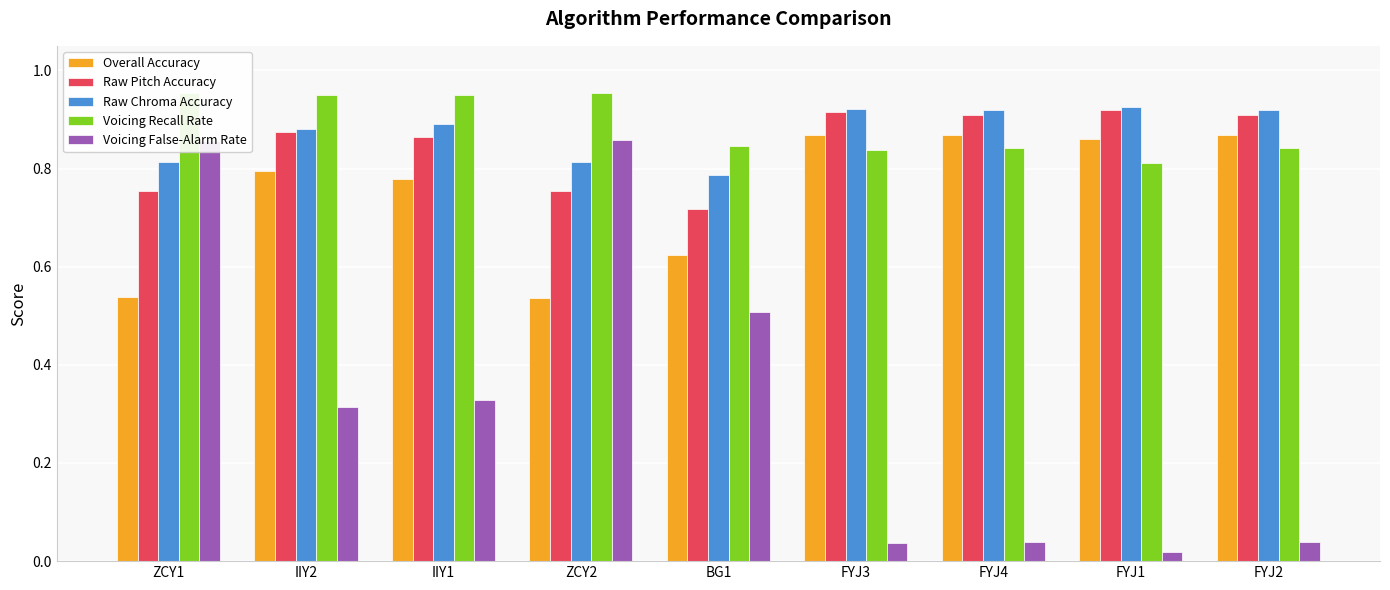

Which series has the widest spread of values?

Voicing False-Alarm Rate